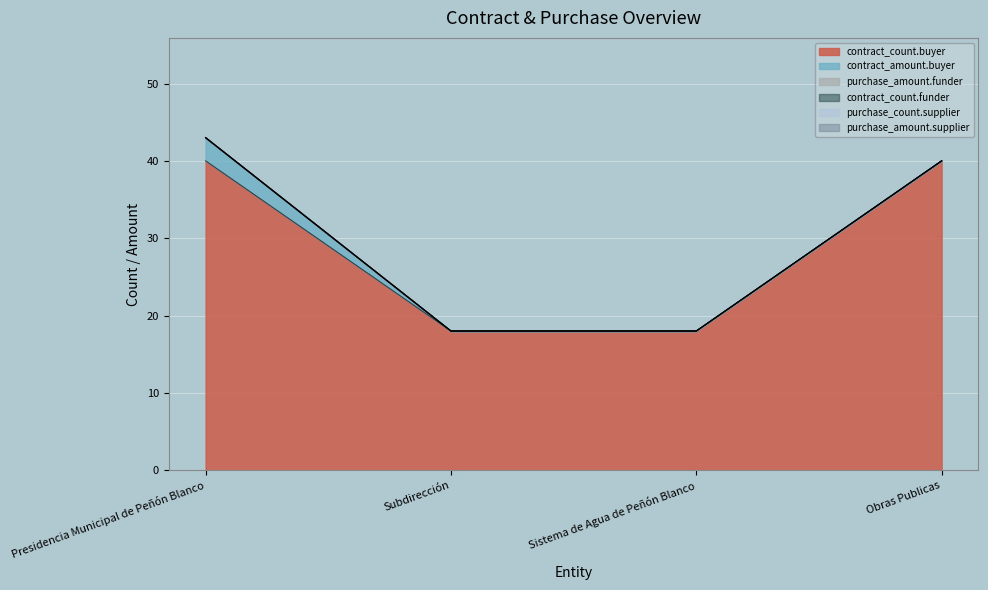

What is the label of the 4th point from the left?

Obras Publicas